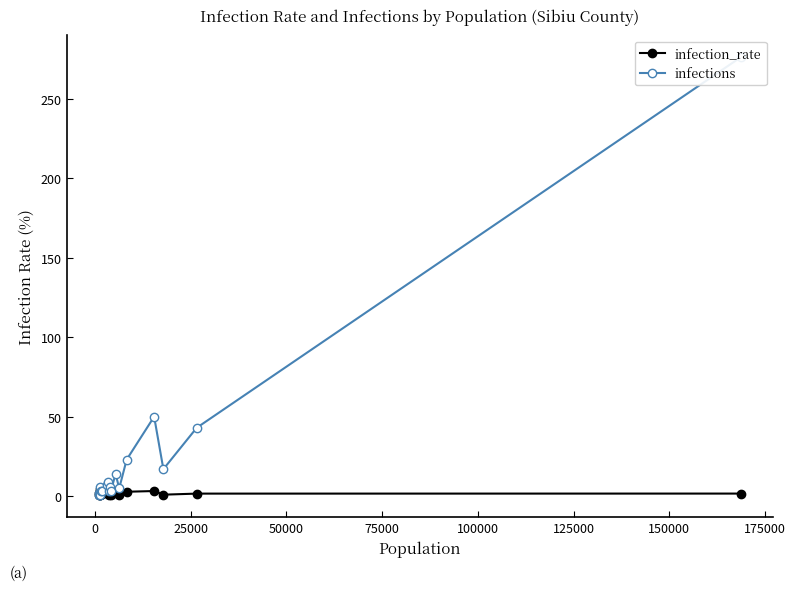

Which series has the largest range (max minus min)?

infections